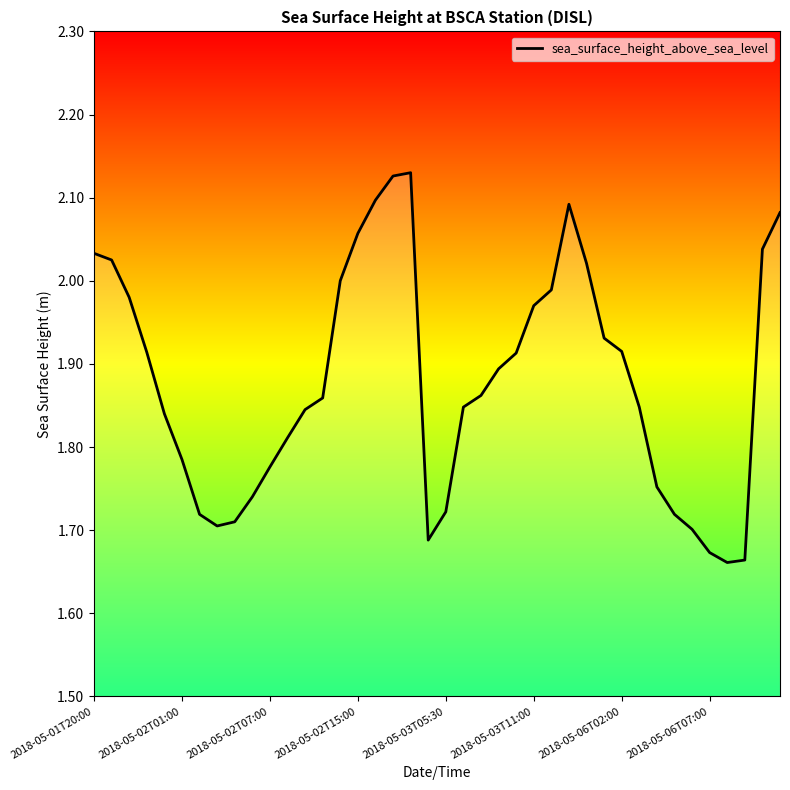

Does the chart display data point markers on the line(s)?

No